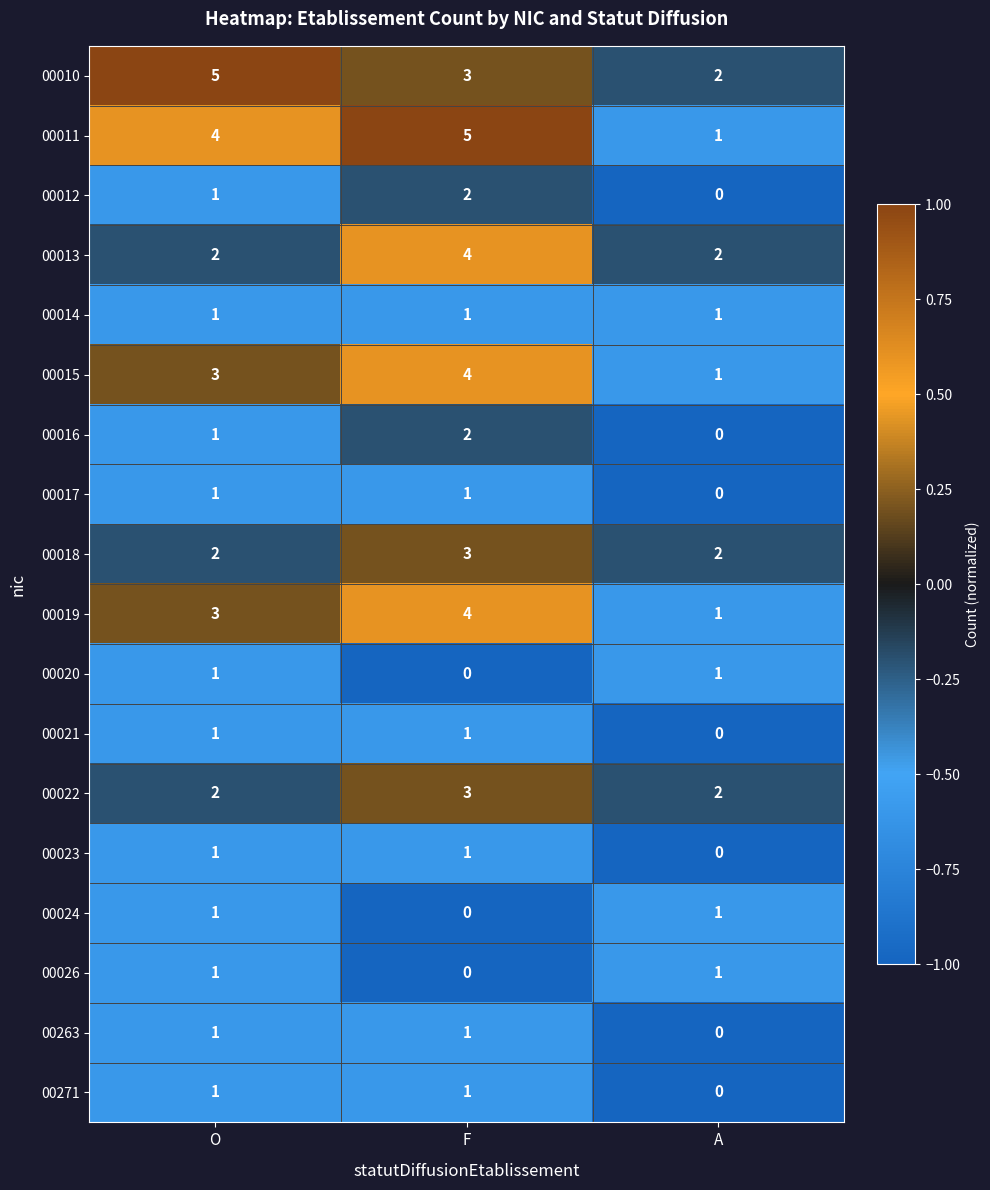

At how many categories does at least one series exceed 1?

3